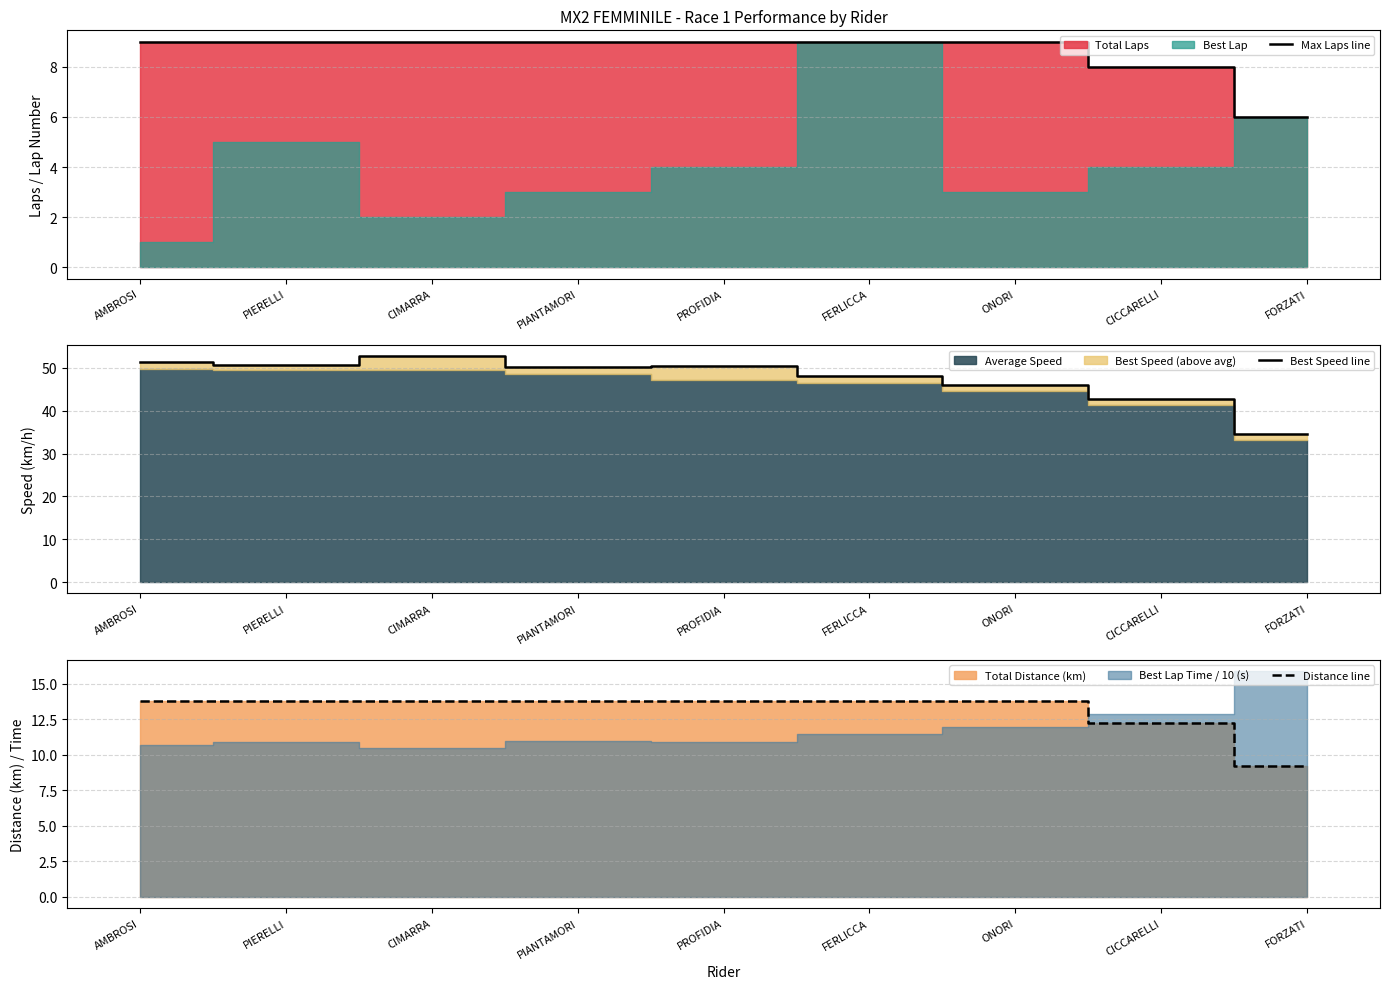

What is the value of the Max Laps line point at the 7th from the left?

9.0